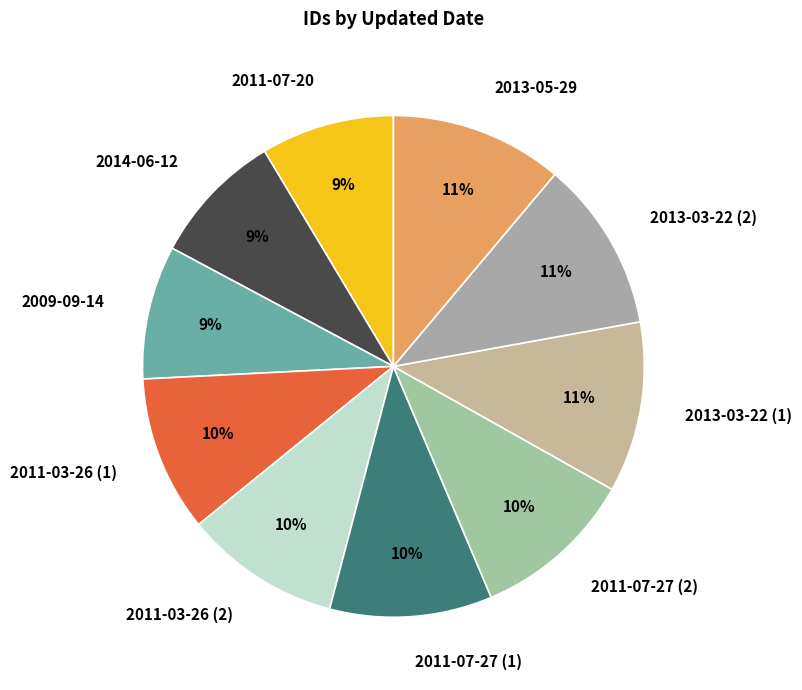

To the nearest percent, what is the average slice percentage?

10%